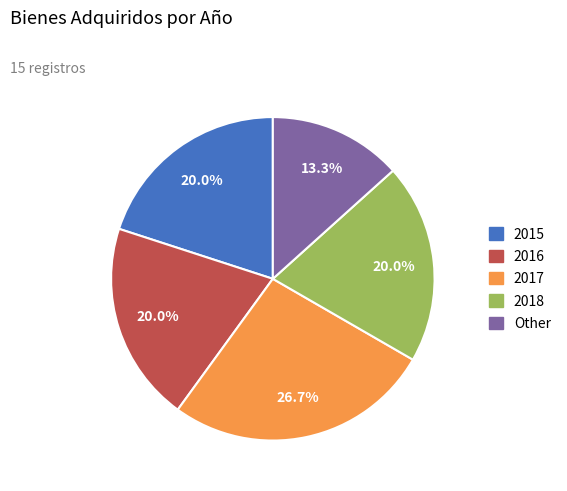

What percentage is the 2016 slice, to the nearest percent?

20%